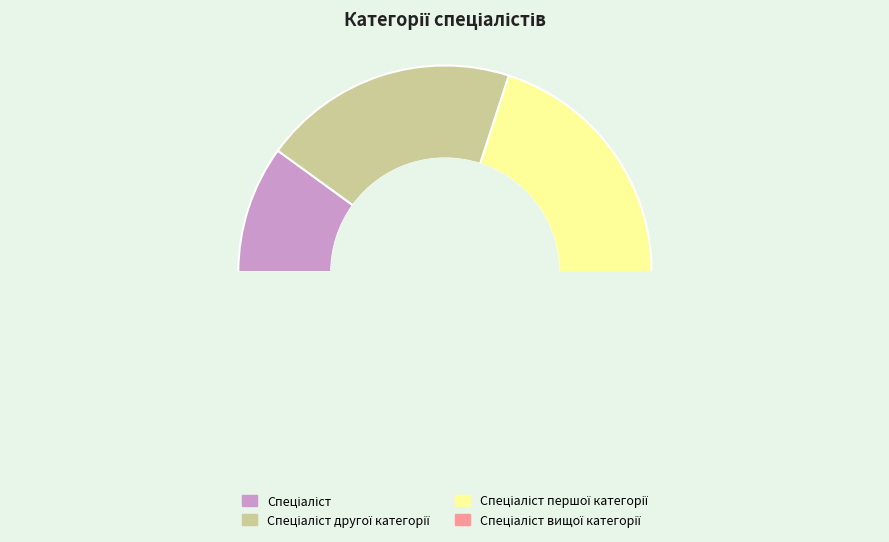

Between Спеціаліст другої категорії and Спеціаліст першої категорії, which is larger?

Спеціаліст першої категорії